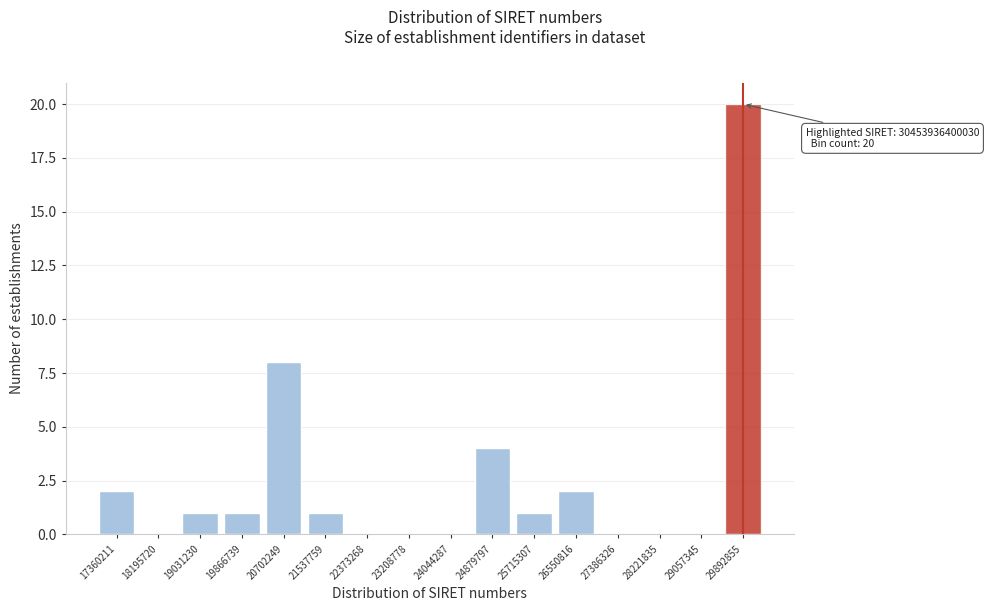

Reading right to left, extract all data points from this chart.

29892855=20	29057345=0	28221835=0	27386326=0	26550816=2	25715307=1	24879797=4	24044287=0	23208778=0	22373268=0	21537759=1	20702249=8	19866739=1	19031230=1	18195720=0	17360211=2